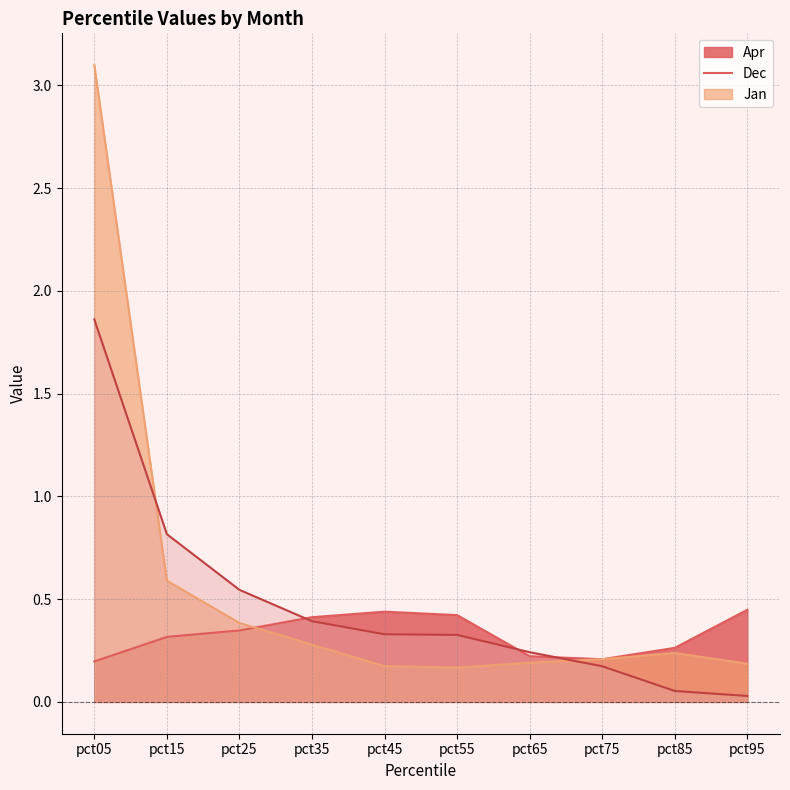

True or false: Dec has more than 0 interior local peaks.

True